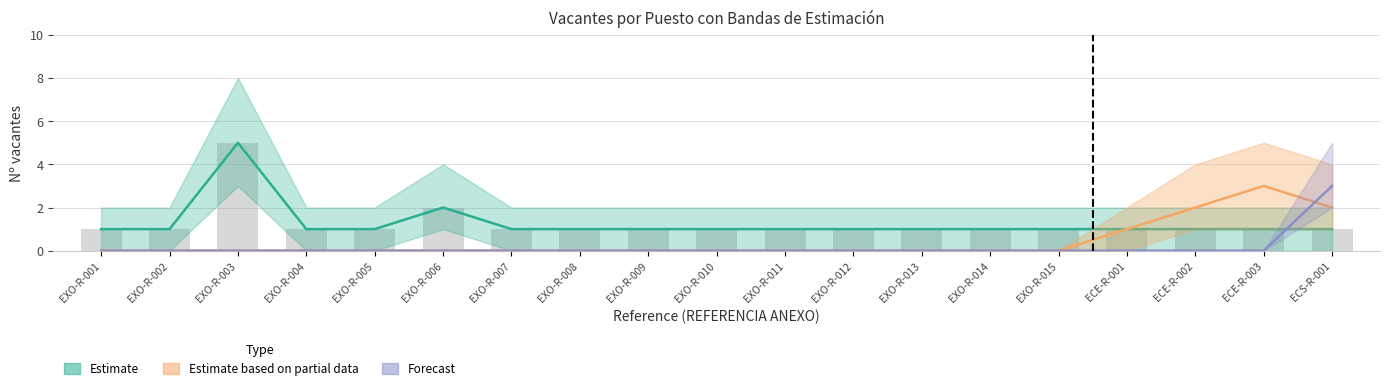

Reading left to right, list all the values displayed in this chart.

Estimate: EXO-R-001=1	EXO-R-002=1	EXO-R-003=5	EXO-R-004=1	EXO-R-005=1	EXO-R-006=2	EXO-R-007=1	EXO-R-008=1	EXO-R-009=1	EXO-R-010=1	EXO-R-011=1	EXO-R-012=1	EXO-R-013=1	EXO-R-014=1	EXO-R-015=1	ECE-R-001=1	ECE-R-002=1	ECE-R-003=1	ECS-R-001=1
Estimate based on partial data: EXO-R-001=0	EXO-R-002=0	EXO-R-003=0	EXO-R-004=0	EXO-R-005=0	EXO-R-006=0	EXO-R-007=0	EXO-R-008=0	EXO-R-009=0	EXO-R-010=0	EXO-R-011=0	EXO-R-012=0	EXO-R-013=0	EXO-R-014=0	EXO-R-015=0	ECE-R-001=1	ECE-R-002=2	ECE-R-003=3	ECS-R-001=2
Forecast: EXO-R-001=0	EXO-R-002=0	EXO-R-003=0	EXO-R-004=0	EXO-R-005=0	EXO-R-006=0	EXO-R-007=0	EXO-R-008=0	EXO-R-009=0	EXO-R-010=0	EXO-R-011=0	EXO-R-012=0	EXO-R-013=0	EXO-R-014=0	EXO-R-015=0	ECE-R-001=0	ECE-R-002=0	ECE-R-003=0	ECS-R-001=3